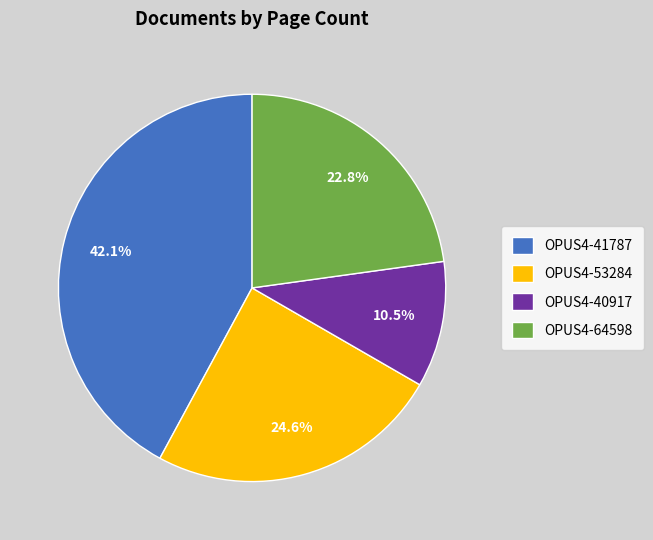

Which has a higher value, OPUS4-64598 or OPUS4-40917?

OPUS4-64598